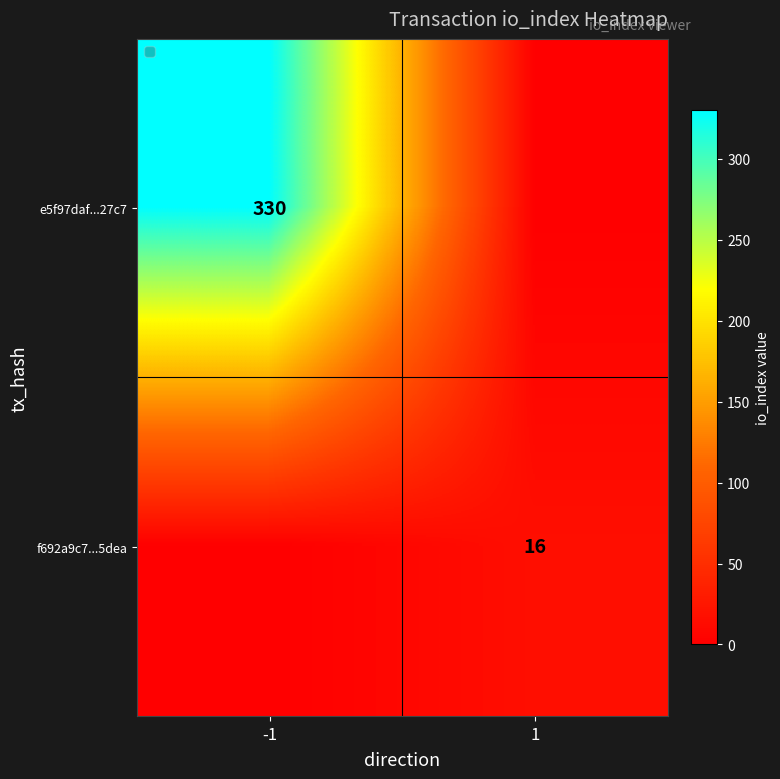

What is the maximum value shown in the chart?

330